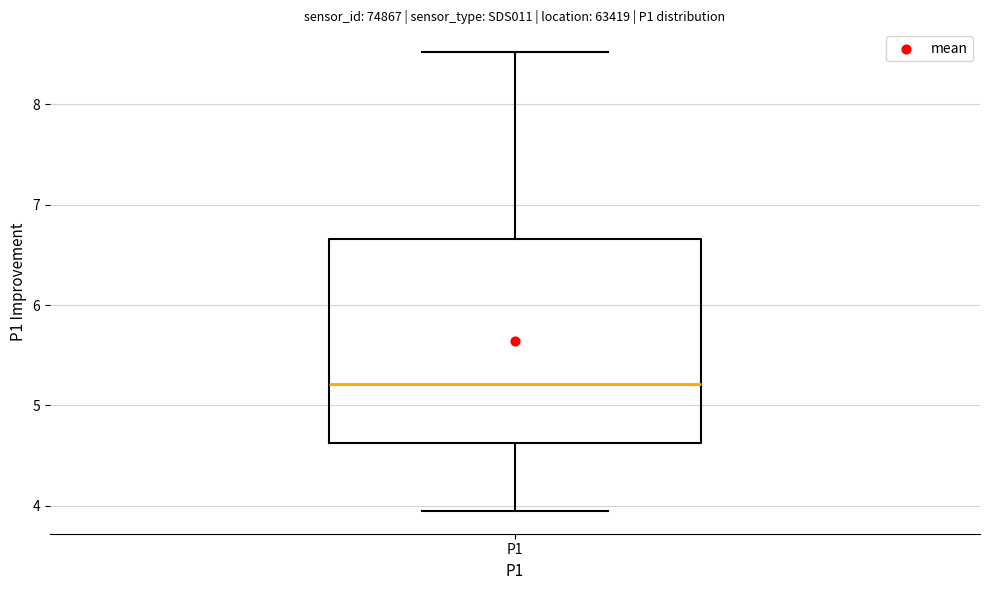

Where does the median line of the box for P1 sit on the y-axis? The values are not printed on the chart, so give them approximately, as read against the axis.

5.2